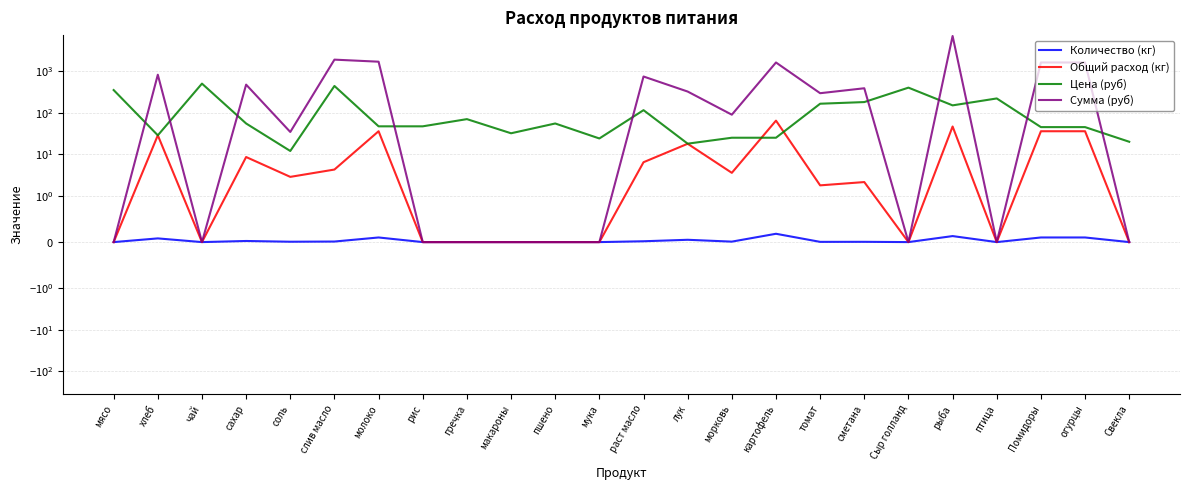

List the series in order of their peak value, highest first.

Сумма (руб), Цена (руб), Общий расход (кг), Количество (кг)